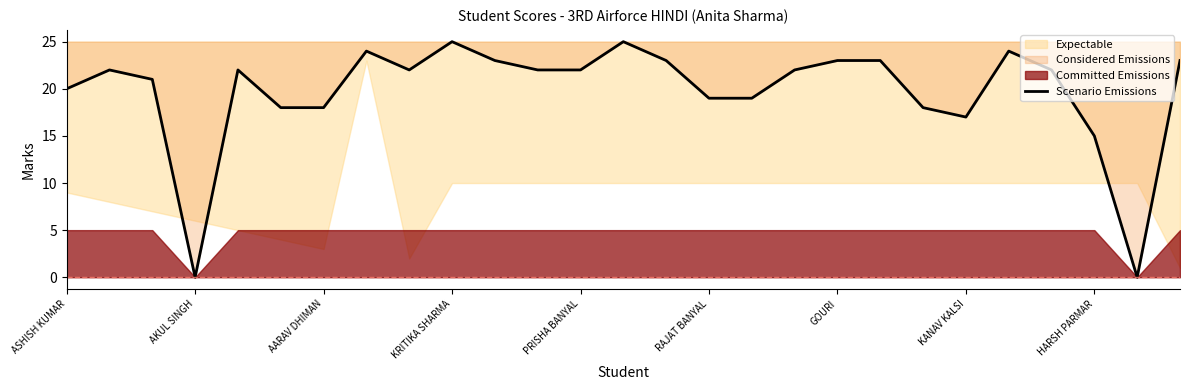

What is the ratio of the value at 22 to the value at 11?

1.1